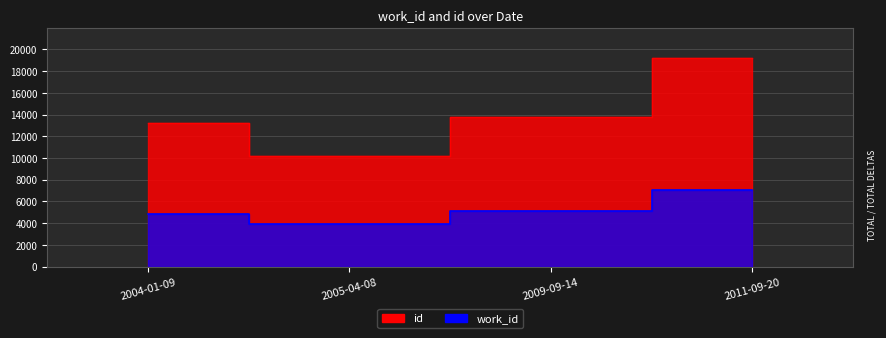

Which series changed the most between 2004-01-09 and 2011-09-20?

id